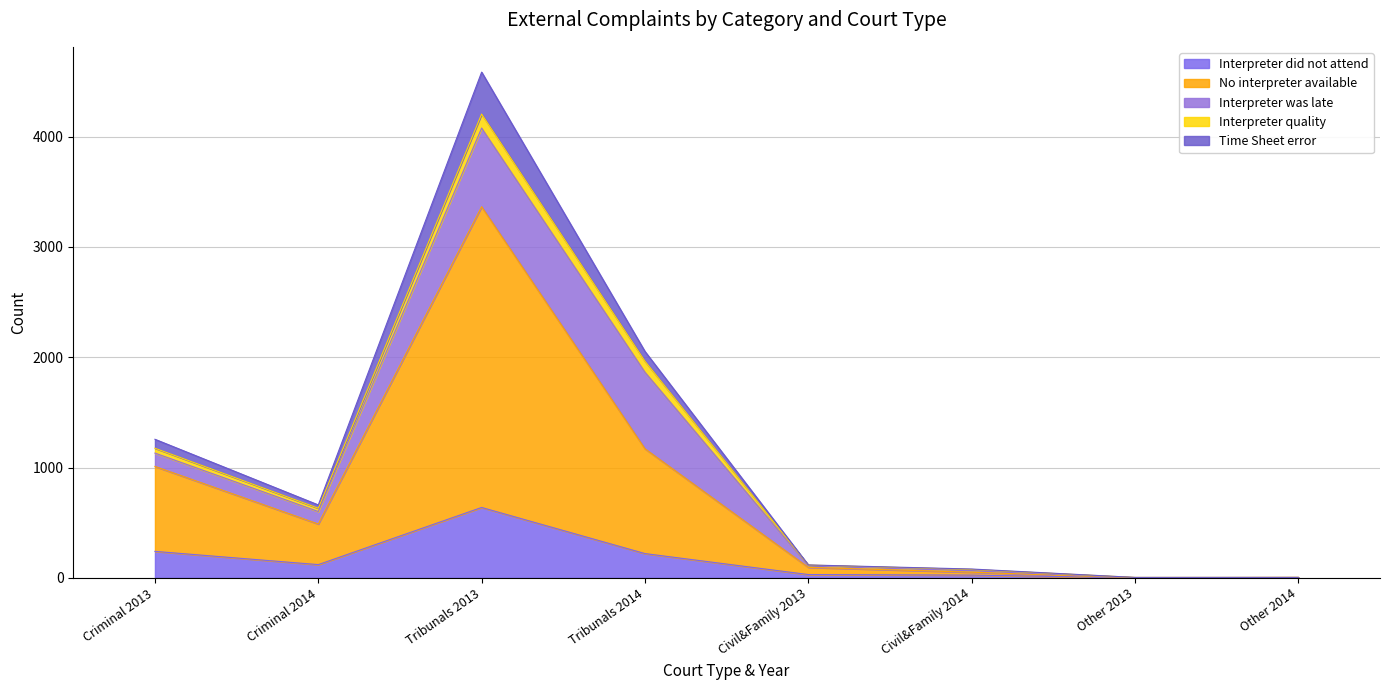

True or false: No interpreter available and Interpreter did not attend intersect in this chart.

False